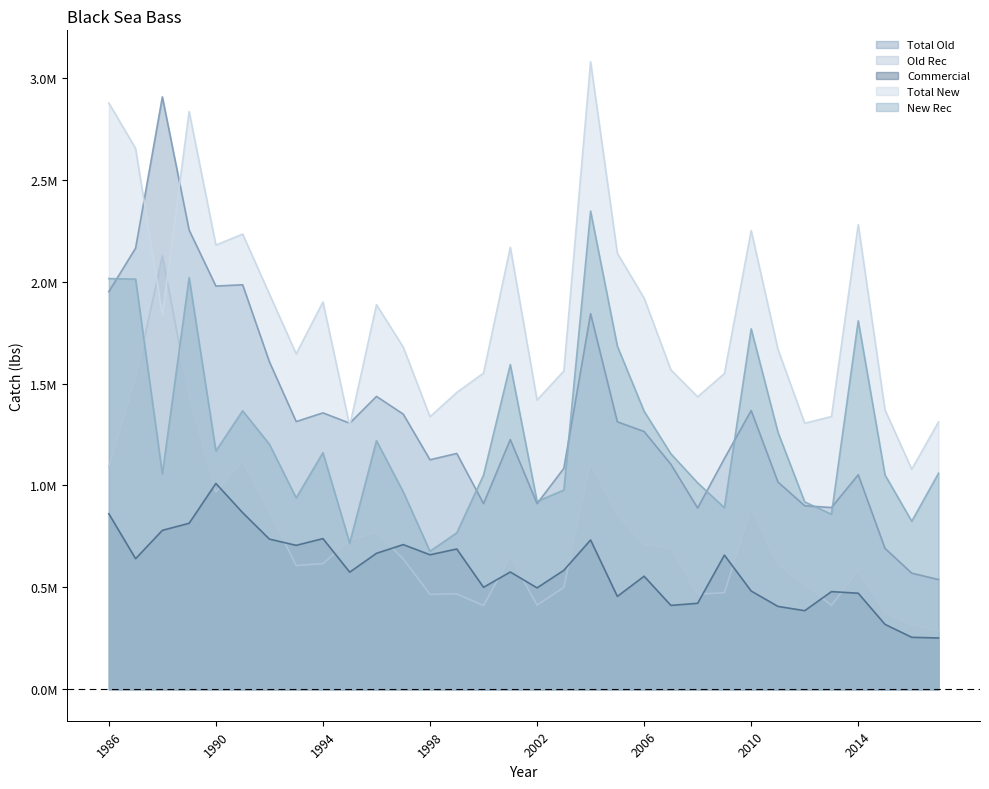

True or false: Total Old and Old Rec cross at least once.

False